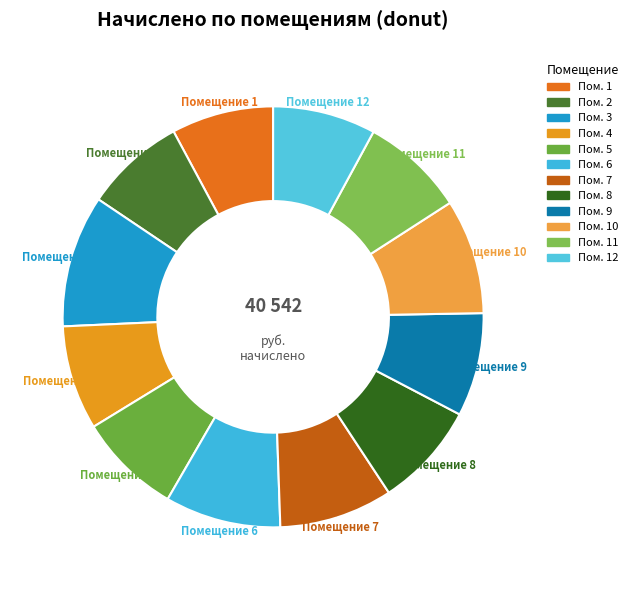

To the nearest percent, what is the difference between the largest and smallest slice percentages?

2%